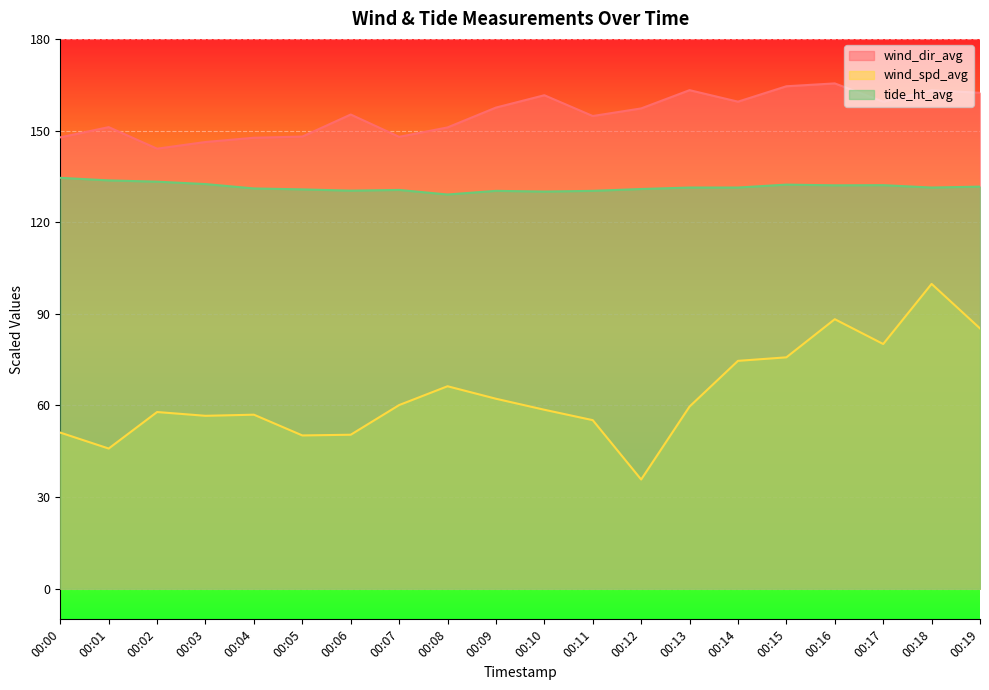

What are all the series names shown in the legend?

wind_dir_avg, wind_spd_avg, tide_ht_avg